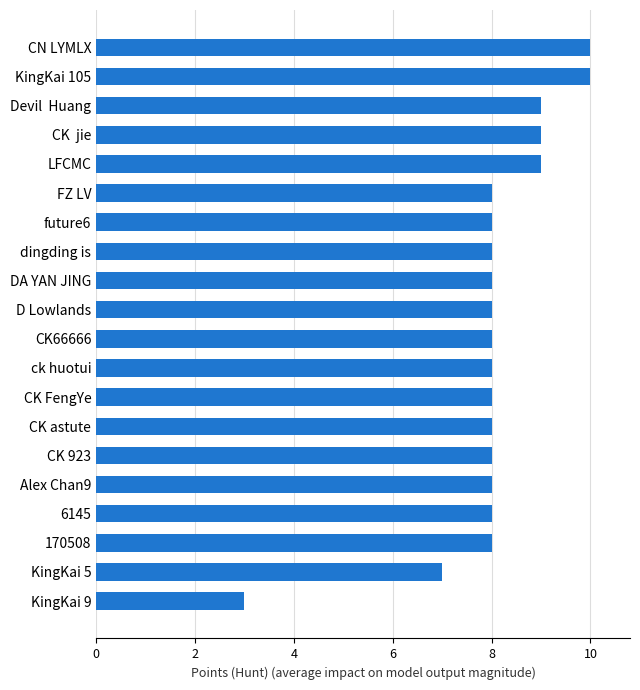

How many distinct data groups are displayed?

1